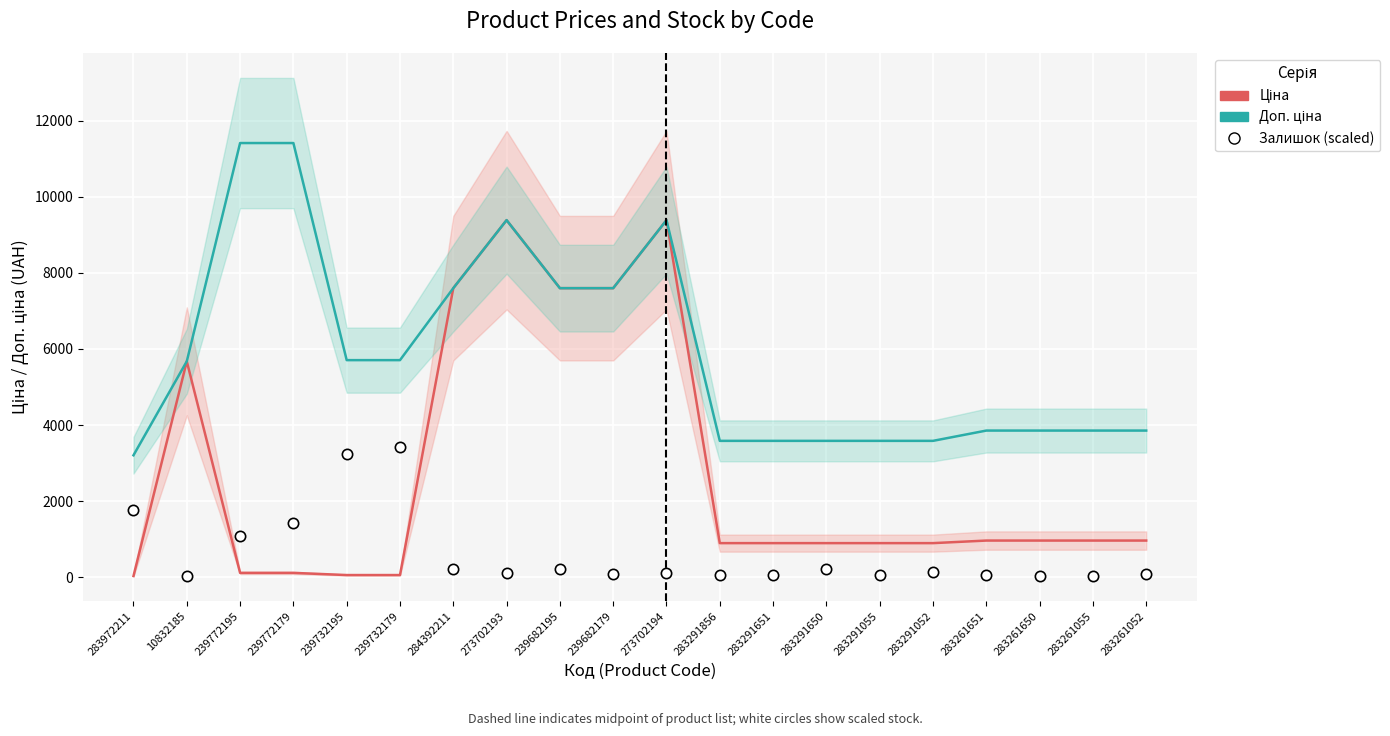

What are all the series names shown in the legend?

Ціна, Доп. ціна, Залишок (scaled)